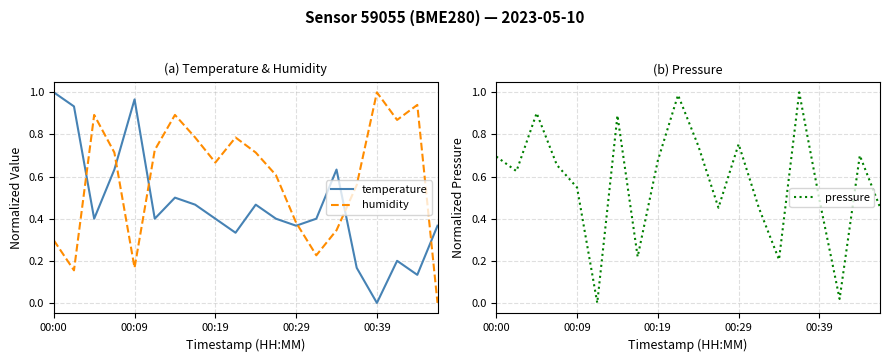

What is the greatest value displayed?

1.0